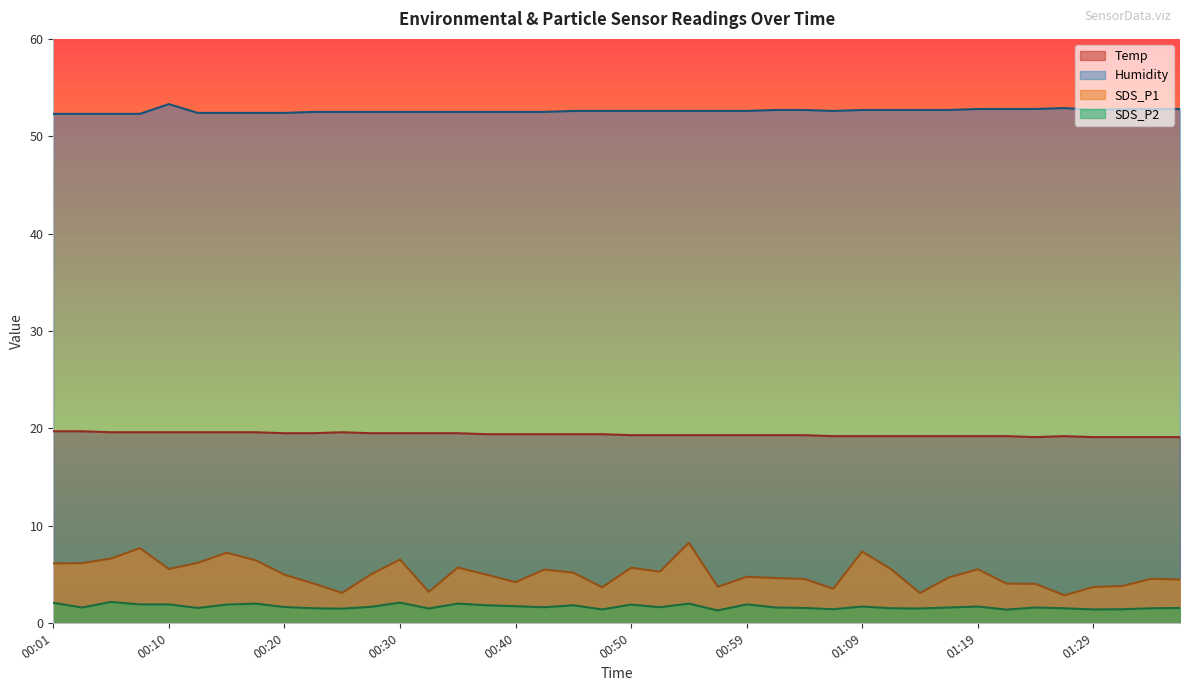

Reading left to right, extract all data points from this chart.

Temp: 19.7	19.7	19.6	19.6	19.6	19.6	19.6	19.6	19.5	19.5	19.6	19.5	19.5	19.5	19.5	19.4	19.4	19.4	19.4	19.4	19.3	19.3	19.3	19.3	19.3	19.3	19.3	19.2	19.2	19.2	19.2	19.2	19.2	19.2	19.1	19.2	19.1	19.1	19.1	19.1
Humidity: 52.3	52.3	52.3	52.3	53.3	52.4	52.4	52.4	52.4	52.5	52.5	52.5	52.5	52.5	52.5	52.5	52.5	52.5	52.6	52.6	52.6	52.6	52.6	52.6	52.6	52.7	52.7	52.6	52.7	52.7	52.7	52.7	52.8	52.8	52.8	52.9	52.7	52.8	52.8	52.8
SDS_P1: 6.1	6.2	6.6	7.7	5.5	6.2	7.2	6.5	5.0	4.1	3.1	5.0	6.5	3.2	5.7	5.0	4.2	5.5	5.2	3.7	5.7	5.3	8.2	3.7	4.8	4.6	4.5	3.5	7.3	5.5	3.1	4.7	5.5	4.0	4.0	2.9	3.7	3.8	4.5	4.5
SDS_P2: 2.1	1.6	2.2	1.9	1.9	1.6	1.9	2.0	1.6	1.5	1.5	1.7	2.1	1.5	2.0	1.8	1.7	1.6	1.8	1.4	1.9	1.6	2.0	1.3	1.9	1.6	1.6	1.4	1.7	1.5	1.5	1.6	1.7	1.4	1.6	1.5	1.4	1.4	1.5	1.6